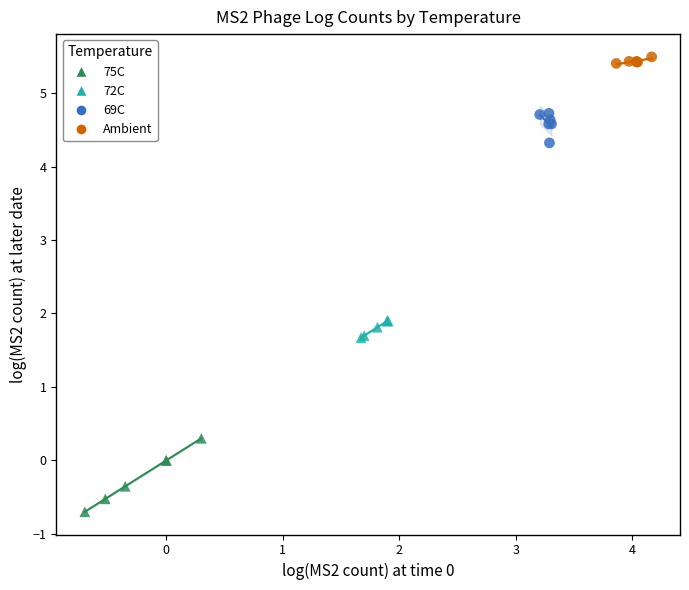

Which series reaches the maximum Y coordinate?

Ambient